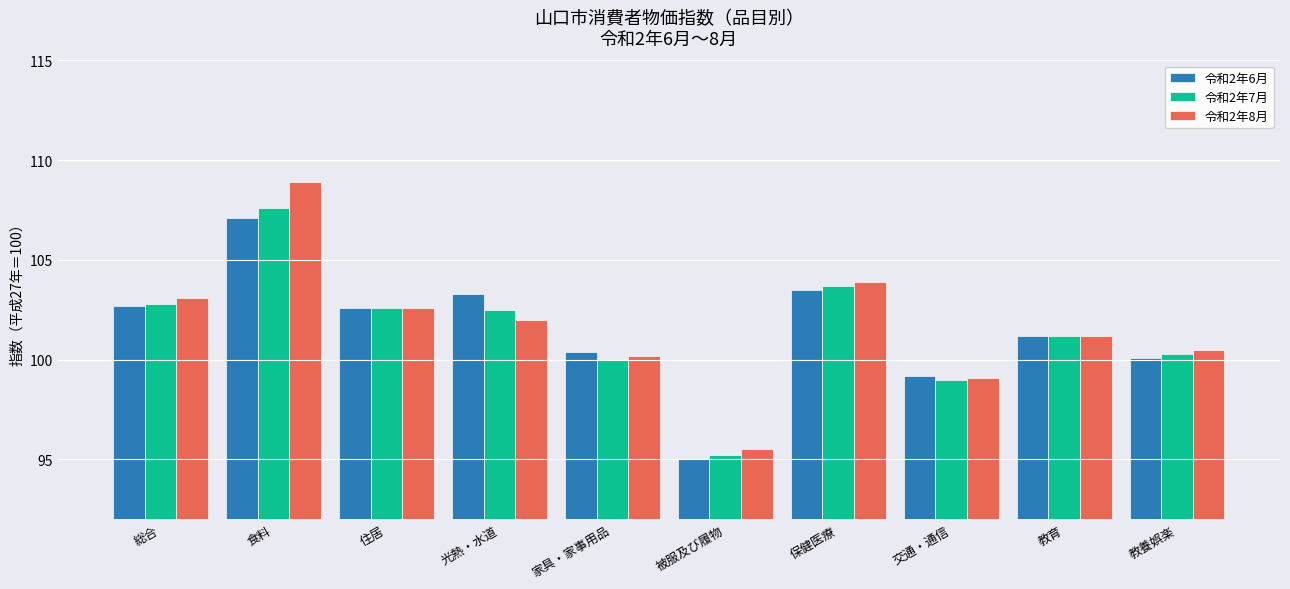

What is the spread (max minus min) of values at 総合?

0.4